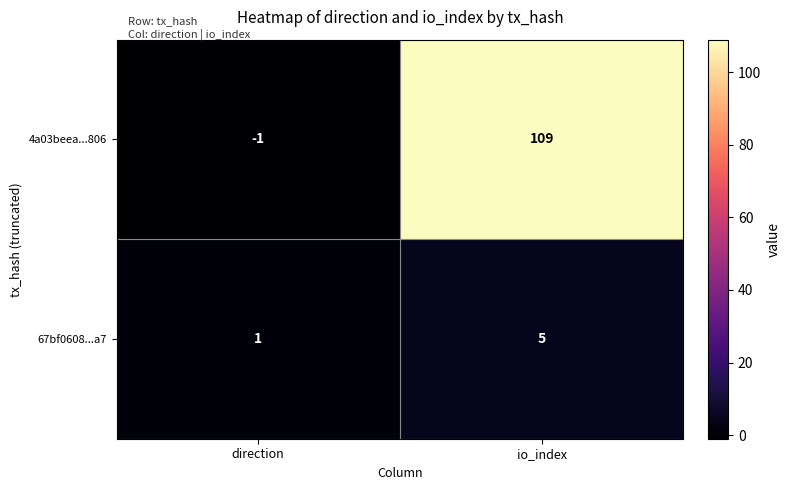

Which category has the lowest value across all series?

direction